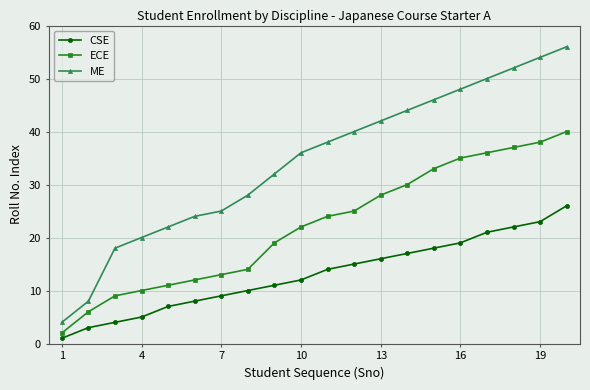

Which series has the largest range (max minus min)?

ME